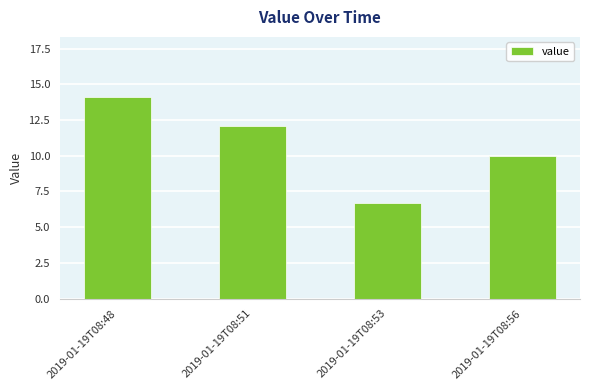

What is the average value?

10.7